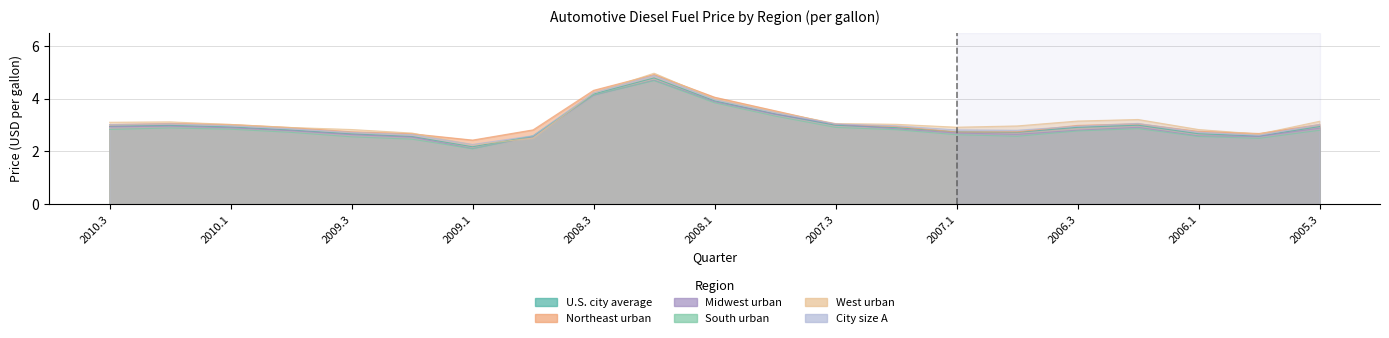

What position from the right is 2007.2?

8